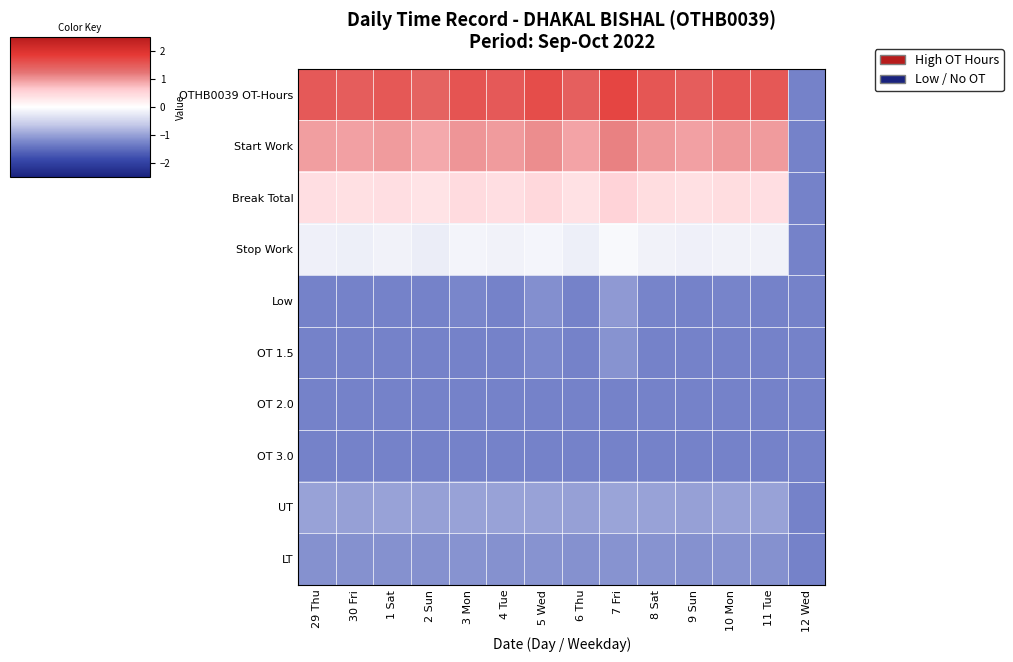

Reading right to left, what are all the values shown in this chart?

OTHB0039 OT-Hours: 12 Wed=-1.3	11 Tue=1.5	10 Mon=1.5	9 Sun=1.5	8 Sat=1.5	7 Fri=1.7	6 Thu=1.4	5 Wed=1.6	4 Tue=1.5	3 Mon=1.6	2 Sun=1.4	1 Sat=1.5	30 Fri=1.5	29 Thu=1.5
Start Work: 12 Wed=-1.3	11 Tue=1.0	10 Mon=1.0	9 Sun=0.9	8 Sat=1.0	7 Fri=1.1	6 Thu=0.9	5 Wed=1.1	4 Tue=1.0	3 Mon=1.0	2 Sun=0.9	1 Sat=1.0	30 Fri=0.9	29 Thu=1.0
Break Total: 12 Wed=-1.3	11 Tue=0.4	10 Mon=0.4	9 Sun=0.4	8 Sat=0.4	7 Fri=0.5	6 Thu=0.4	5 Wed=0.5	4 Tue=0.4	3 Mon=0.4	2 Sun=0.3	1 Sat=0.4	30 Fri=0.4	29 Thu=0.4
Stop Work: 12 Wed=-1.3	11 Tue=-0.2	10 Mon=-0.1	9 Sun=-0.2	8 Sat=-0.1	7 Fri=-0.1	6 Thu=-0.2	5 Wed=-0.1	4 Tue=-0.2	3 Mon=-0.1	2 Sun=-0.2	1 Sat=-0.2	30 Fri=-0.2	29 Thu=-0.2
Low: 12 Wed=-1.3	11 Tue=-1.3	10 Mon=-1.3	9 Sun=-1.3	8 Sat=-1.3	7 Fri=-1.1	6 Thu=-1.3	5 Wed=-1.2	4 Tue=-1.3	3 Mon=-1.2	2 Sun=-1.3	1 Sat=-1.3	30 Fri=-1.3	29 Thu=-1.3
OT 1.5: 12 Wed=-1.3	11 Tue=-1.3	10 Mon=-1.3	9 Sun=-1.3	8 Sat=-1.3	7 Fri=-1.1	6 Thu=-1.3	5 Wed=-1.2	4 Tue=-1.3	3 Mon=-1.3	2 Sun=-1.3	1 Sat=-1.3	30 Fri=-1.3	29 Thu=-1.3
OT 2.0: 12 Wed=-1.3	11 Tue=-1.3	10 Mon=-1.3	9 Sun=-1.3	8 Sat=-1.3	7 Fri=-1.3	6 Thu=-1.3	5 Wed=-1.3	4 Tue=-1.3	3 Mon=-1.3	2 Sun=-1.3	1 Sat=-1.3	30 Fri=-1.3	29 Thu=-1.3
OT 3.0: 12 Wed=-1.3	11 Tue=-1.3	10 Mon=-1.3	9 Sun=-1.3	8 Sat=-1.3	7 Fri=-1.3	6 Thu=-1.3	5 Wed=-1.3	4 Tue=-1.3	3 Mon=-1.3	2 Sun=-1.3	1 Sat=-1.3	30 Fri=-1.3	29 Thu=-1.3
UT: 12 Wed=-1.3	11 Tue=-1.0	10 Mon=-1.0	9 Sun=-1.0	8 Sat=-1.0	7 Fri=-1.0	6 Thu=-1.0	5 Wed=-1.0	4 Tue=-1.0	3 Mon=-1.0	2 Sun=-1.0	1 Sat=-1.0	30 Fri=-1.0	29 Thu=-1.0
LT: 12 Wed=-1.3	11 Tue=-1.1	10 Mon=-1.1	9 Sun=-1.1	8 Sat=-1.1	7 Fri=-1.1	6 Thu=-1.1	5 Wed=-1.1	4 Tue=-1.1	3 Mon=-1.1	2 Sun=-1.1	1 Sat=-1.1	30 Fri=-1.1	29 Thu=-1.1